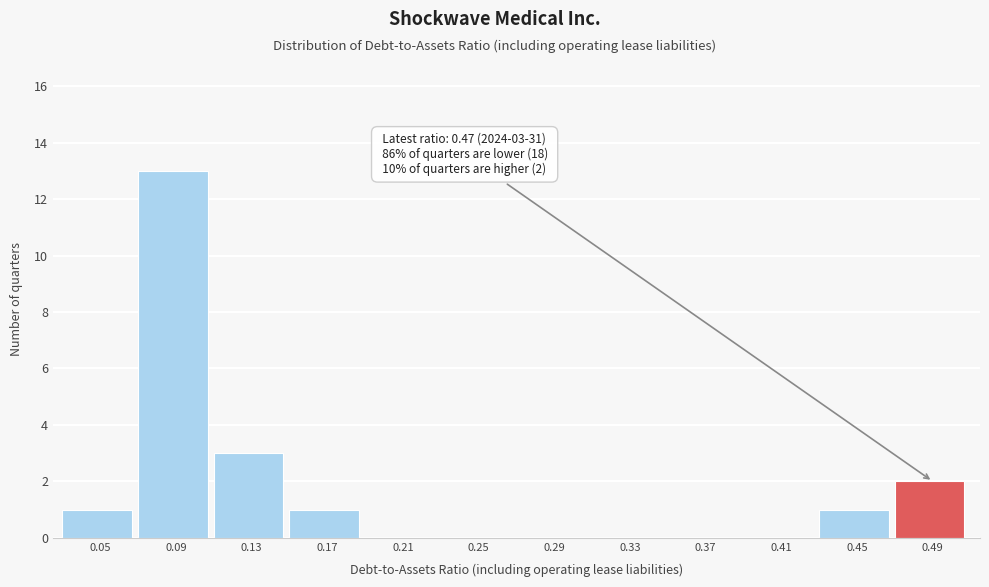

Reading left to right, what are all the values shown in this chart?

0.05=1	0.09=13	0.13=3	0.17=1	0.21=0	0.25=0	0.29=0	0.33=0	0.37=0	0.41=0	0.45=1	0.49=2